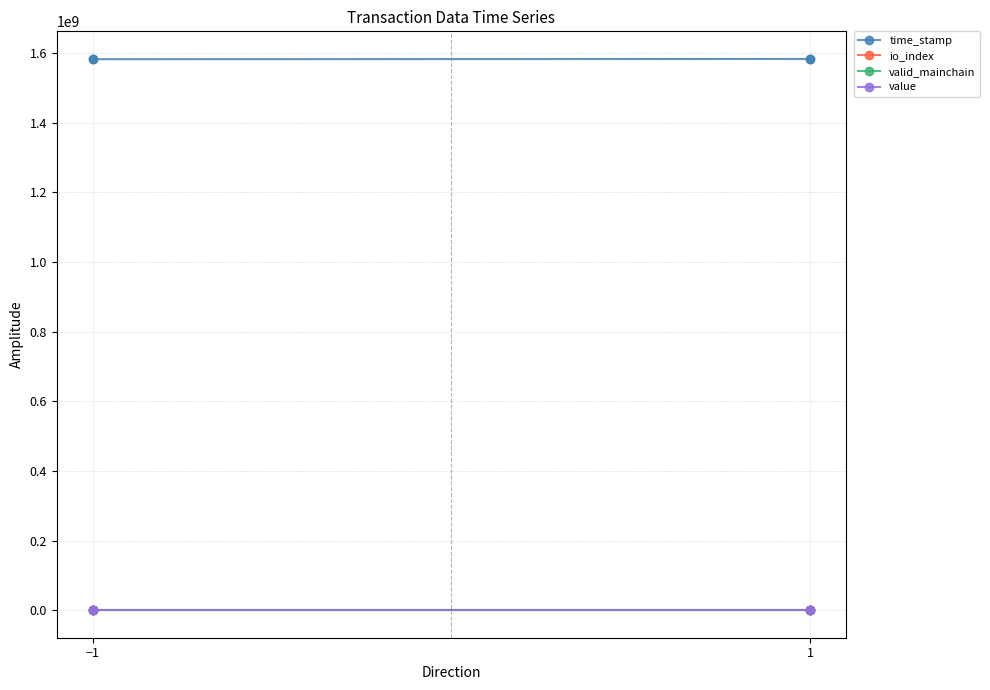

What is the sum of all value values?

87.1